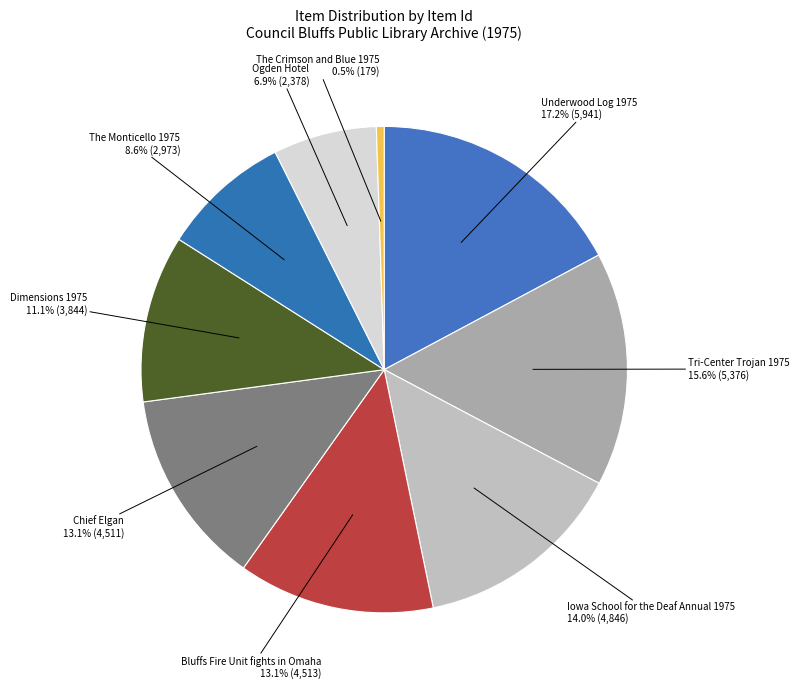

Which slice is the smallest?

The Crimson and Blue 1975